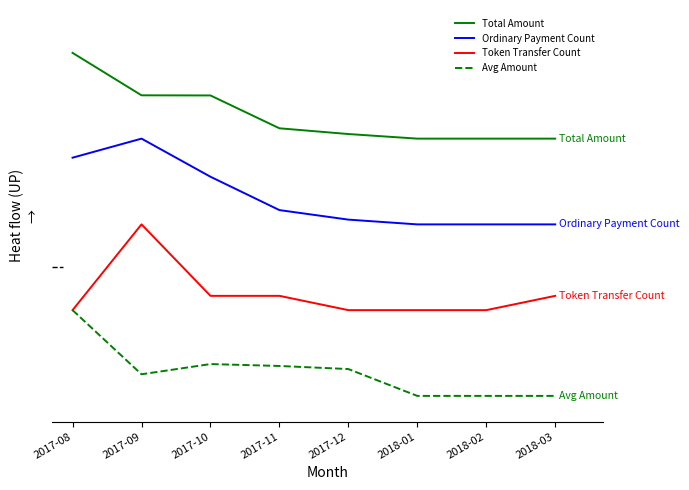

Where is Avg Amount nearest to the value 0?

2018-01